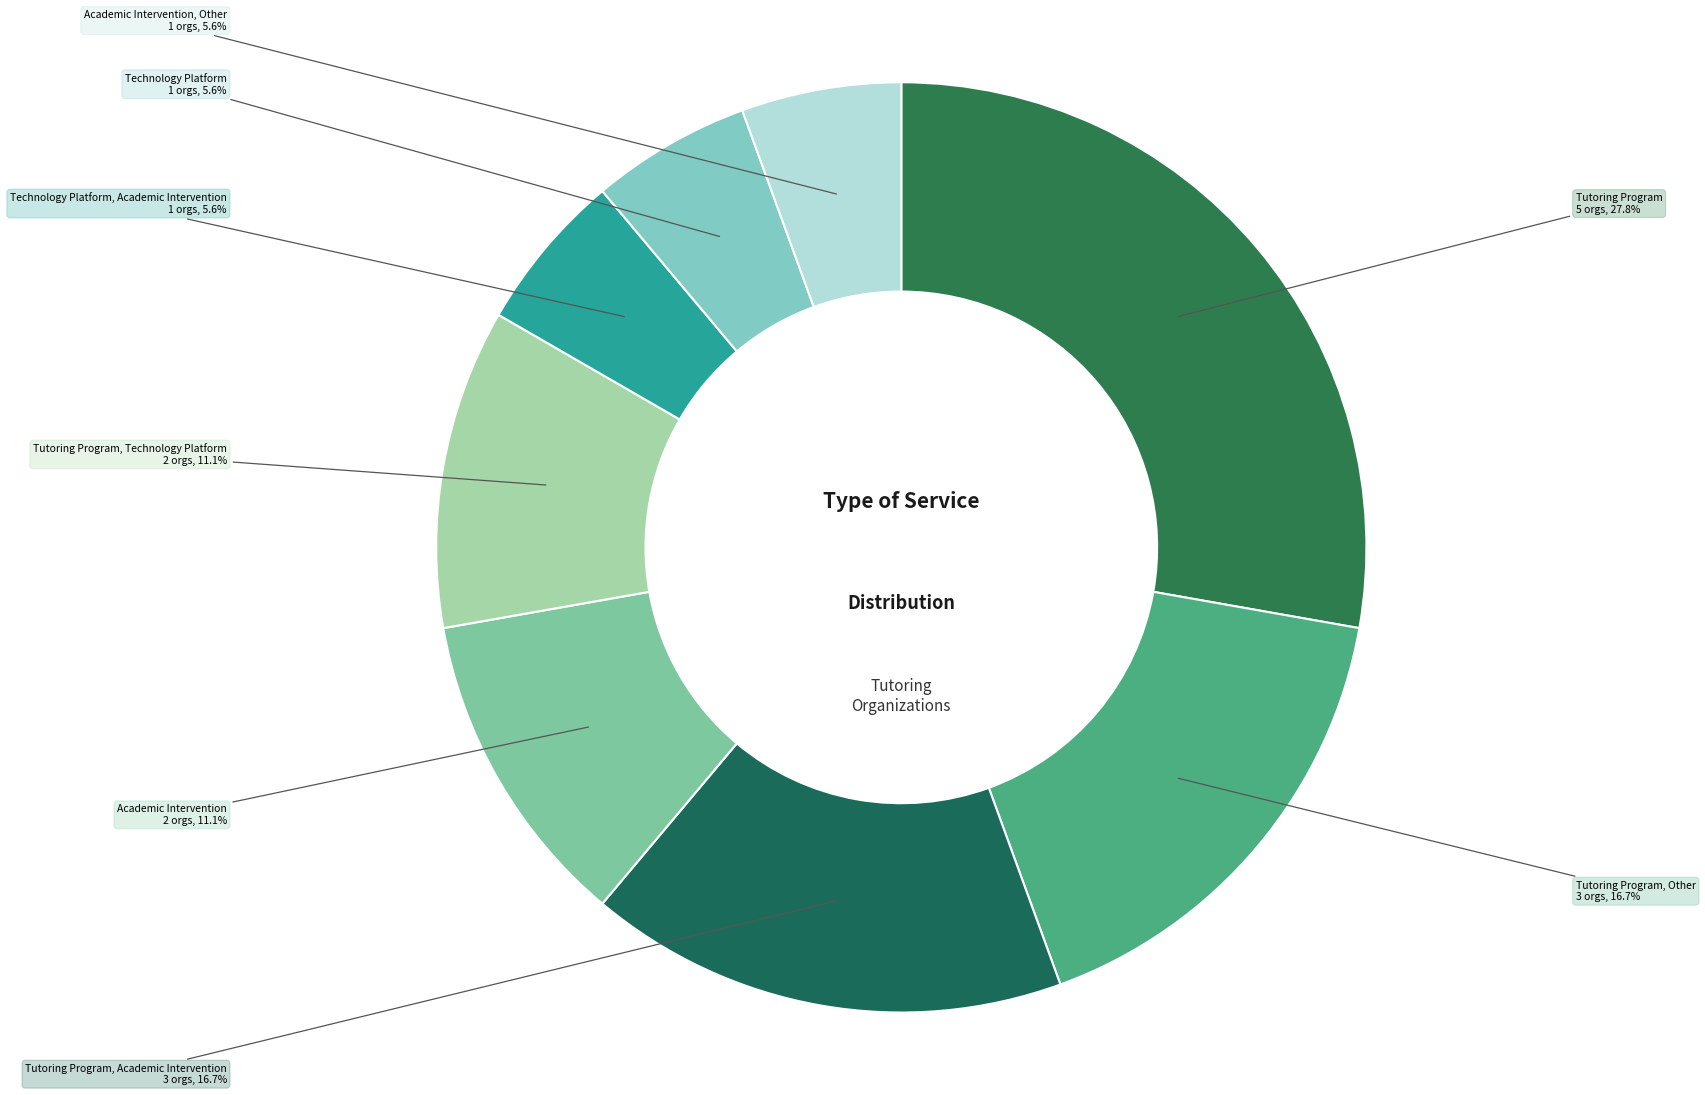

What is the largest slice in the pie chart?

Tutoring Program